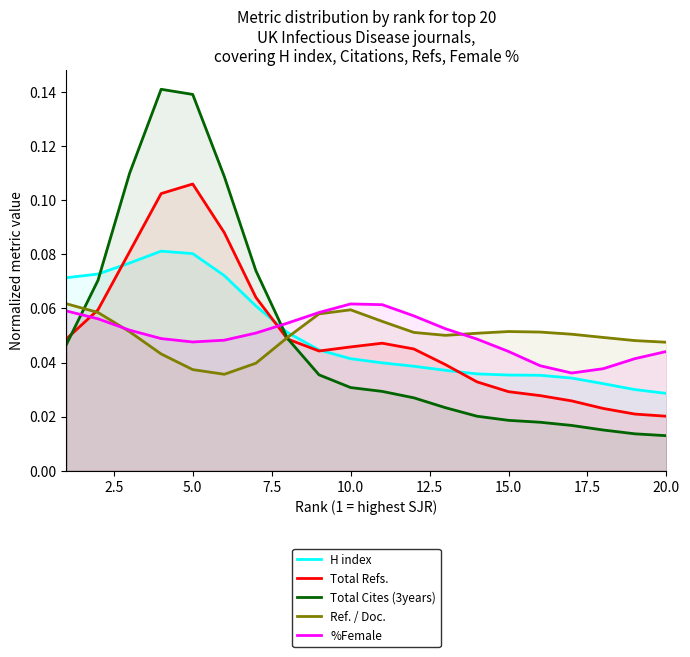

Which series has the widest spread of values?

Total Cites (3years)